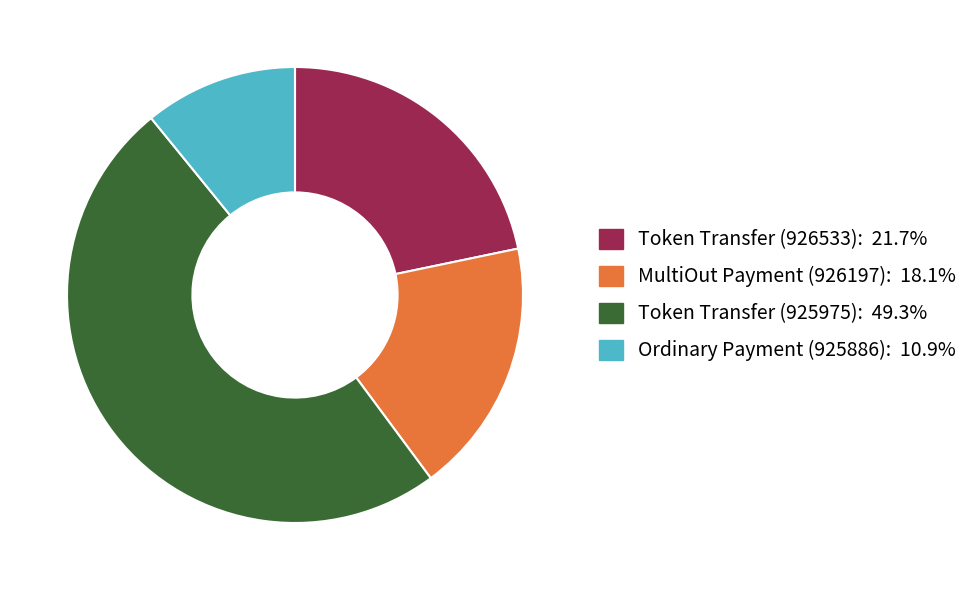

Rank the categories by value from lowest to highest.

Ordinary Payment (925886), MultiOut Payment (926197), Token Transfer (926533), Token Transfer (925975)